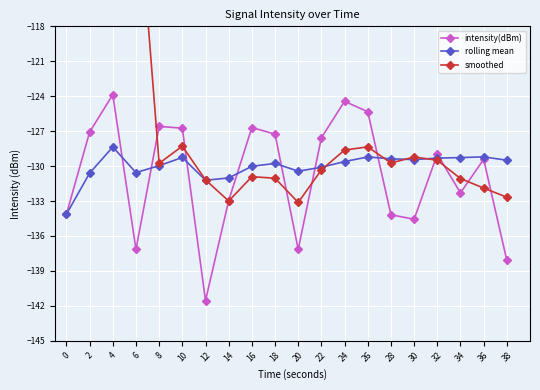

What is the smallest value displayed?

-141.5